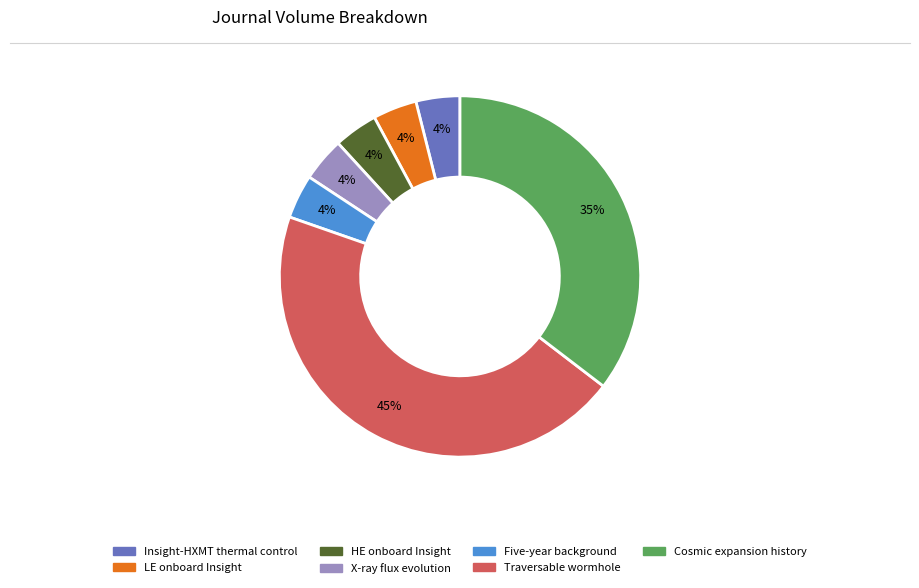

True or false: X-ray flux evolution accounts for 4% of the total.

True